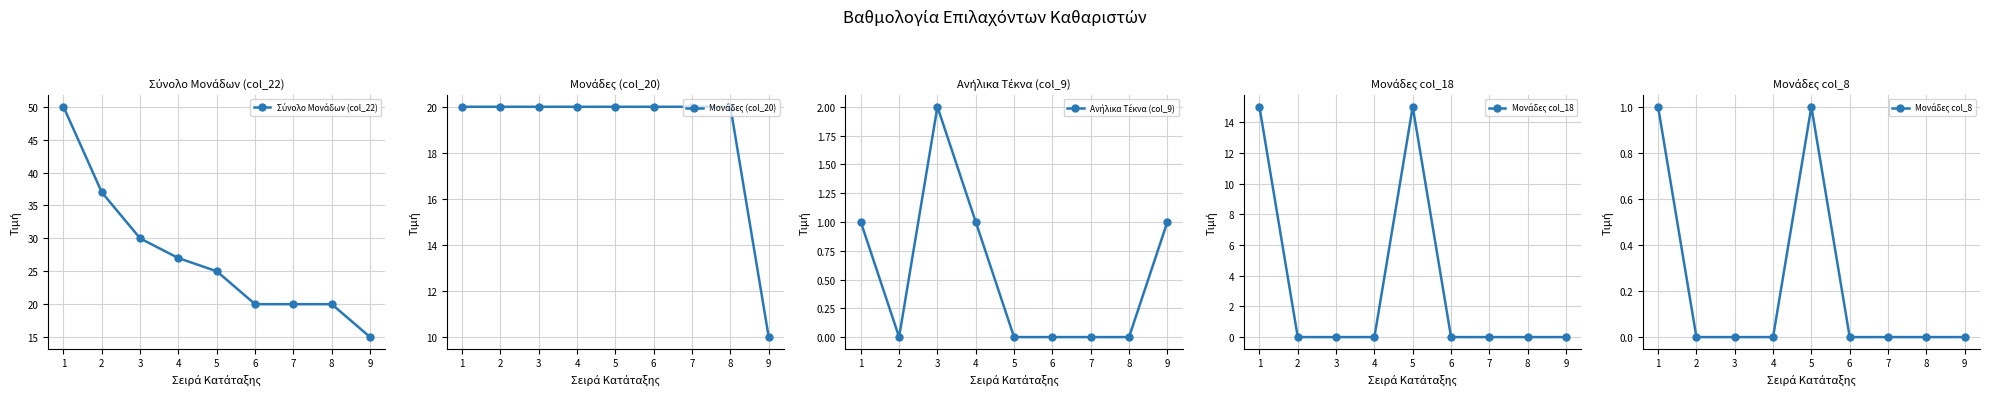

True or false: Μονάδες col_18 and Μονάδες col_8 intersect in this chart.

False